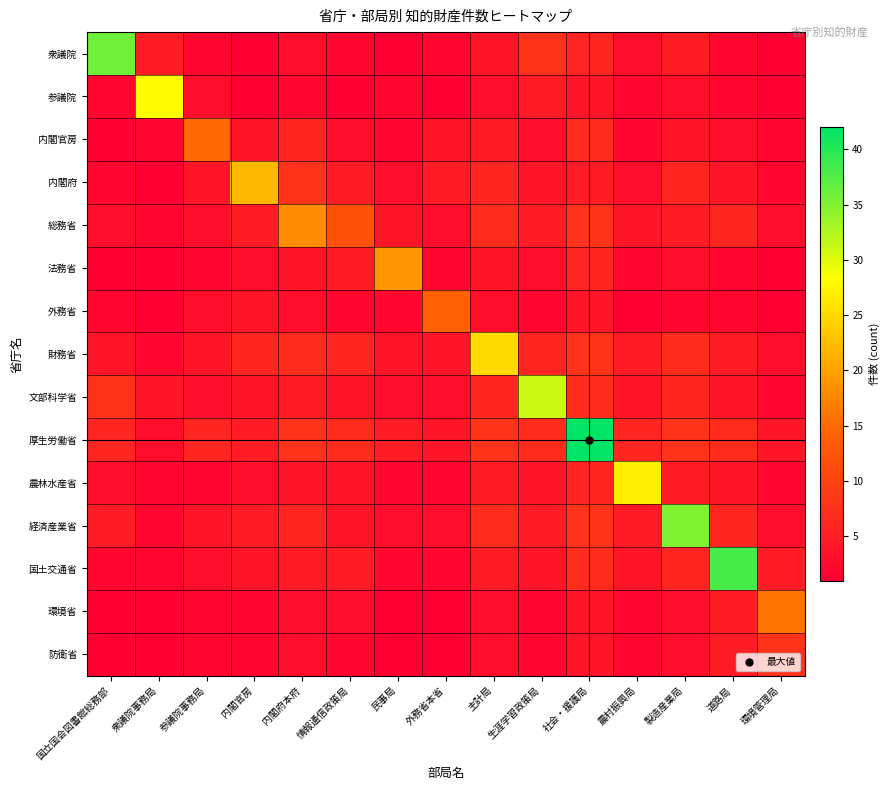

Reading left to right, what are all the values shown in this chart?

衆議院: 国立国会図書館総務部=36	衆議院事務局=5	参議院事務局=2	内閣官房=1	内閣府本府=3	情報通信政策局=2	民事局=1	外務省本省=2	主計局=4	生涯学習政策局=8	社会・援護局=6	農村振興局=3	製造産業局=5	道路局=2	環境管理局=1
参議院: 国立国会図書館総務部=2	衆議院事務局=28	参議院事務局=3	内閣官房=1	内閣府本府=2	情報通信政策局=1	民事局=2	外務省本省=1	主計局=3	生涯学習政策局=5	社会・援護局=4	農村振興局=2	製造産業局=3	道路局=2	環境管理局=1
内閣官房: 国立国会図書館総務部=1	衆議院事務局=2	参議院事務局=15	内閣官房=4	内閣府本府=6	情報通信政策局=3	民事局=2	外務省本省=4	主計局=5	生涯学習政策局=3	社会・援護局=7	農村振興局=2	製造産業局=4	道路局=3	環境管理局=2
内閣府: 国立国会図書館総務部=2	衆議院事務局=1	参議院事務局=4	内閣官房=22	内閣府本府=8	情報通信政策局=5	民事局=3	外務省本省=5	主計局=6	生涯学習政策局=4	社会・援護局=5	農村振興局=3	製造産業局=6	道路局=4	環境管理局=2
総務省: 国立国会図書館総務部=3	衆議院事務局=2	参議院事務局=3	内閣官房=5	内閣府本府=18	情報通信政策局=12	民事局=4	外務省本省=3	主計局=7	生涯学習政策局=5	社会・援護局=8	農村振興局=4	製造産業局=5	道路局=6	環境管理局=3
法務省: 国立国会図書館総務部=1	衆議院事務局=1	参議院事務局=2	内閣官房=3	内閣府本府=4	情報通信政策局=5	民事局=19	外務省本省=2	主計局=4	生涯学習政策局=3	社会・援護局=6	農村振興局=2	製造産業局=3	道路局=2	環境管理局=1
外務省: 国立国会図書館総務部=2	衆議院事務局=1	参議院事務局=3	内閣官房=4	内閣府本府=3	情報通信政策局=2	民事局=2	外務省本省=14	主計局=3	生涯学習政策局=2	社会・援護局=4	農村振興局=1	製造産業局=2	道路局=2	環境管理局=1
財務省: 国立国会図書館総務部=4	衆議院事務局=2	参議院事務局=4	内閣官房=6	内閣府本府=7	情報通信政策局=6	民事局=4	外務省本省=4	主計局=25	生涯学習政策局=6	社会・援護局=8	農村振興局=5	製造産業局=7	道路局=5	環境管理局=3
文部科学省: 国立国会図書館総務部=8	衆議院事務局=4	参議院事務局=3	内閣官房=4	内閣府本府=5	情報通信政策局=4	民事局=3	外務省本省=3	主計局=6	生涯学習政策局=31	社会・援護局=7	農村振興局=4	製造産業局=6	道路局=4	環境管理局=2
厚生労働省: 国立国会図書館総務部=6	衆議院事務局=3	参議院事務局=6	内閣官房=5	内閣府本府=8	情報通信政策局=7	民事局=5	外務省本省=4	主計局=8	生涯学習政策局=7	社会・援護局=42	農村振興局=6	製造産業局=8	道路局=7	環境管理局=4
農林水産省: 国立国会図書館総務部=3	衆議院事務局=2	参議院事務局=2	内閣官房=3	内閣府本府=4	情報通信政策局=4	民事局=2	外務省本省=2	主計局=5	生涯学習政策局=4	社会・援護局=6	農村振興局=27	製造産業局=5	道路局=4	環境管理局=2
経済産業省: 国立国会図書館総務部=5	衆議院事務局=2	参議院事務局=4	内閣官房=5	内閣府本府=6	情報通信政策局=4	民事局=3	外務省本省=3	主計局=7	生涯学習政策局=5	社会・援護局=8	農村振興局=5	製造産業局=35	道路局=6	環境管理局=3
国土交通省: 国立国会図書館総務部=2	衆議院事務局=2	参議院事務局=3	内閣官房=4	内閣府本府=5	情報通信政策局=5	民事局=2	外務省本省=2	主計局=5	生涯学習政策局=4	社会・援護局=7	農村振興局=4	製造産業局=6	道路局=38	環境管理局=5
環境省: 国立国会図書館総務部=1	衆議院事務局=1	参議院事務局=2	内閣官房=2	内閣府本府=3	情報通信政策局=3	民事局=1	外務省本省=1	主計局=3	生涯学習政策局=2	社会・援護局=4	農村振興局=2	製造産業局=3	道路局=5	環境管理局=16
防衛省: 国立国会図書館総務部=1	衆議院事務局=1	参議院事務局=2	内閣官房=2	内閣府本府=3	情報通信政策局=2	民事局=1	外務省本省=1	主計局=3	生涯学習政策局=2	社会・援護局=4	農村振興局=2	製造産業局=3	道路局=5	環境管理局=8